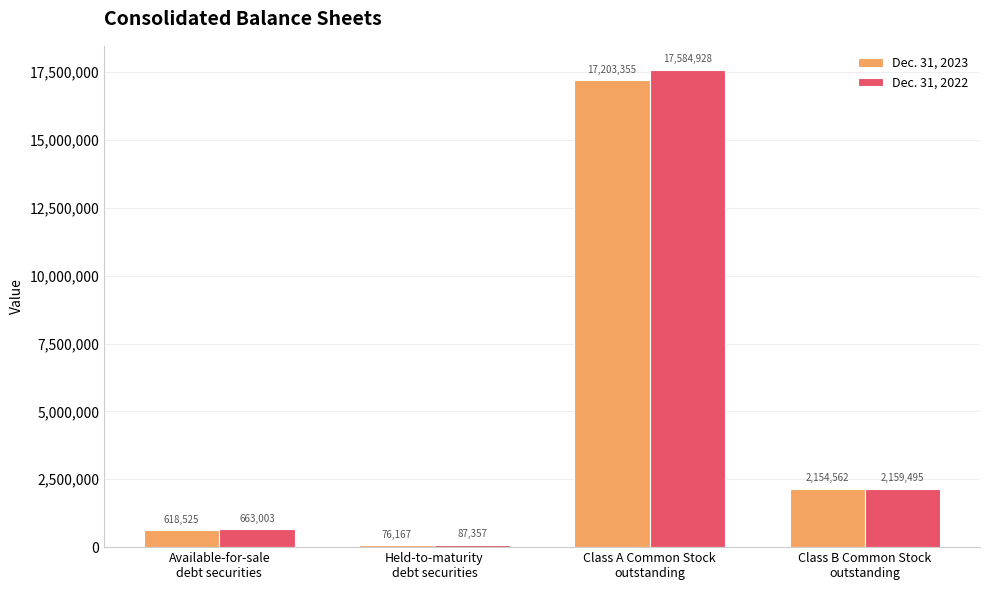

Count the number of categories in the chart.

4